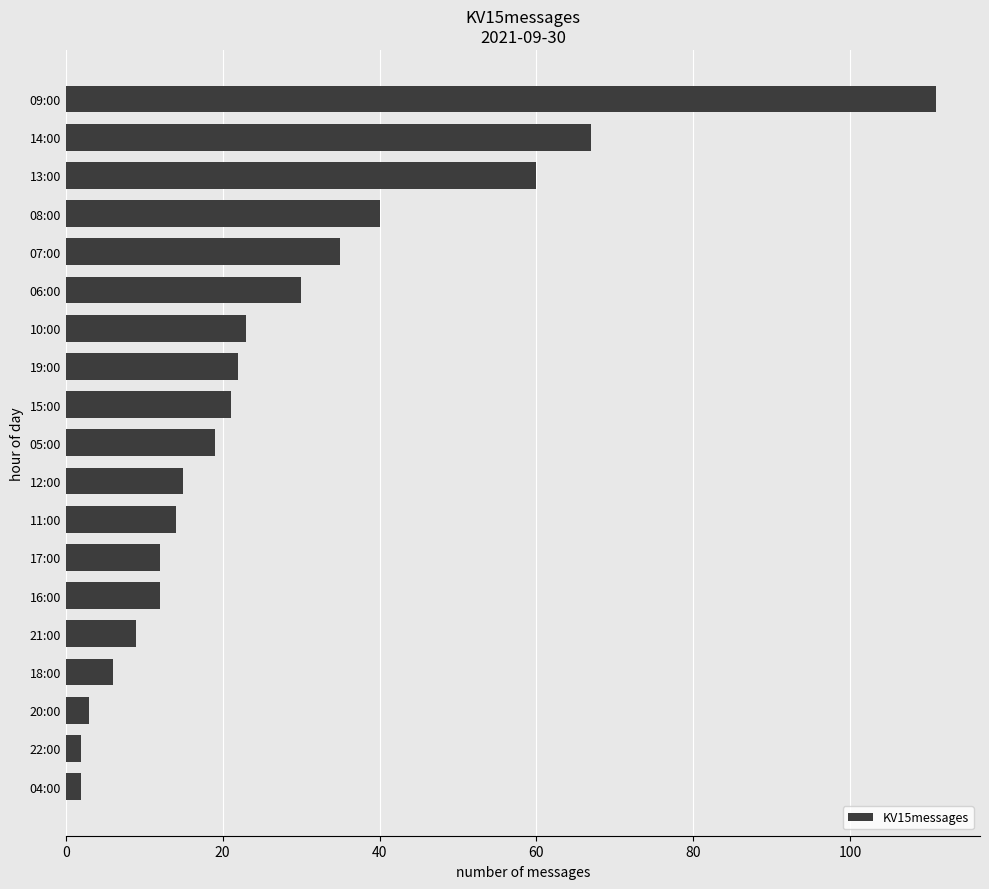

Which label corresponds to the largest value in the chart?

09:00